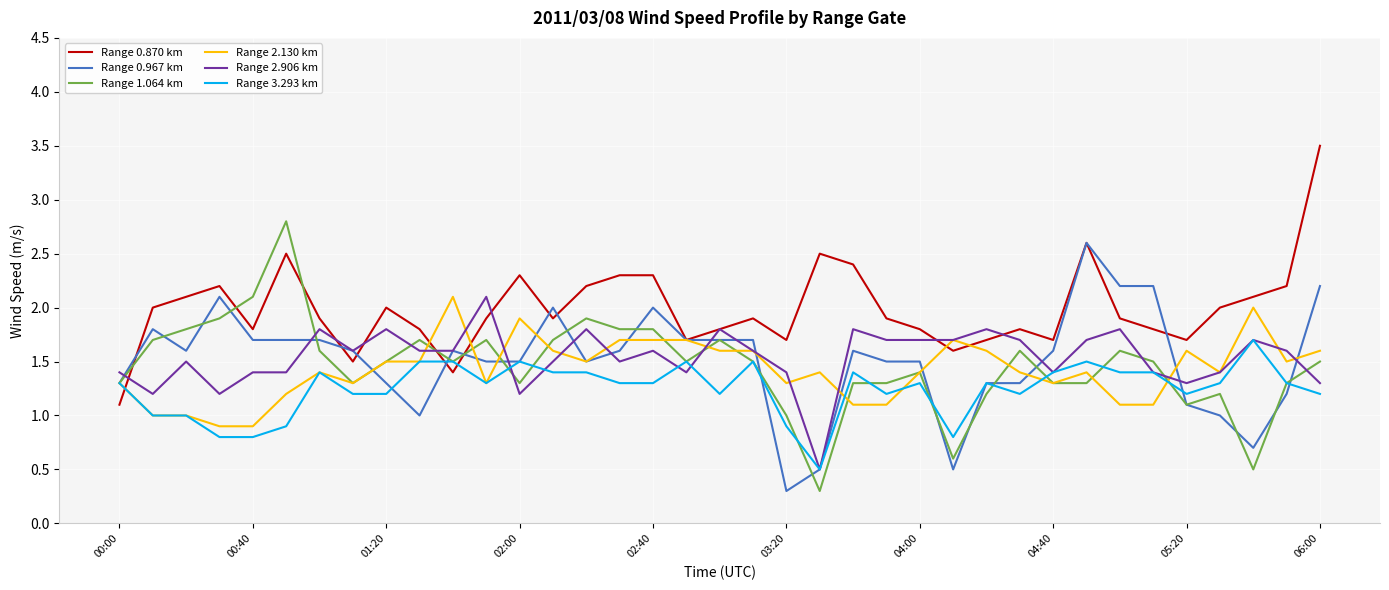

At how many categories does at least one series exceed 1?

37